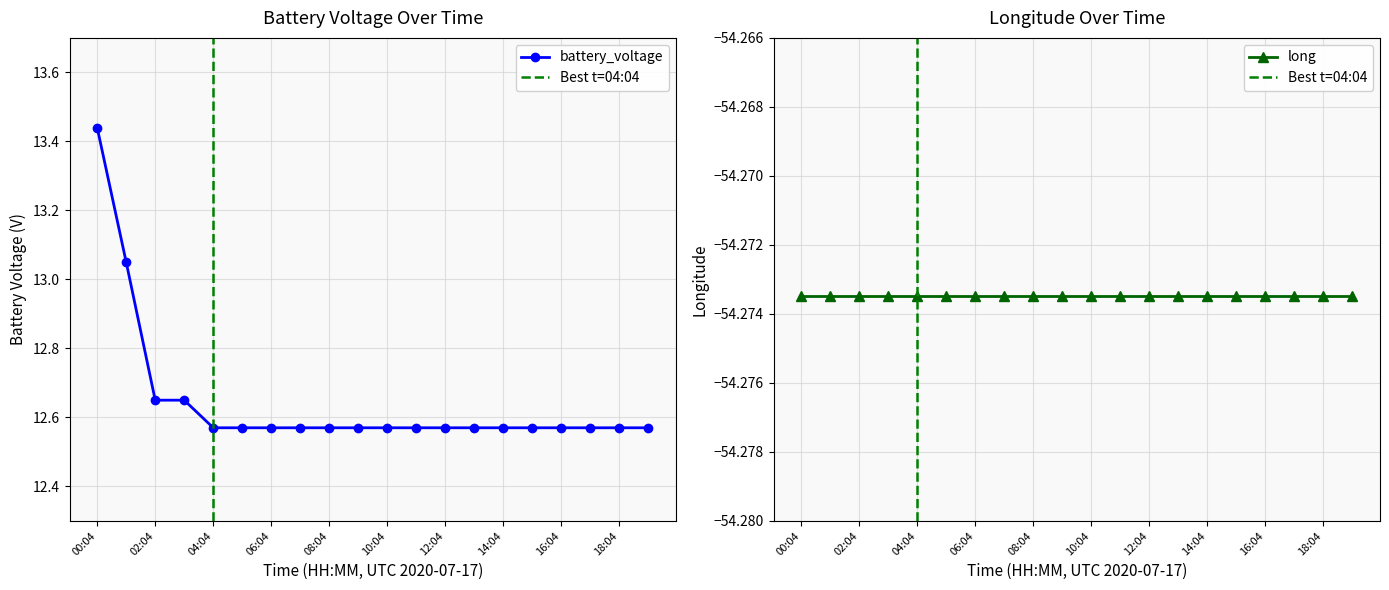

True or false: the data has more than 0 interior local peaks.

False